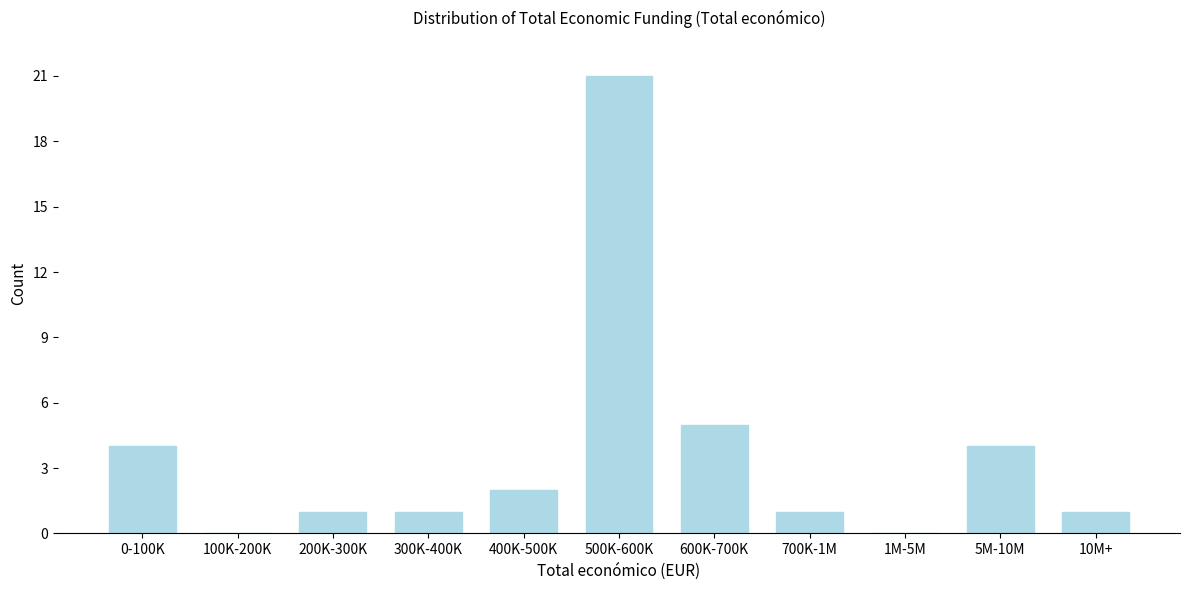

Reading right to left, what are all the values shown in this chart?

10M+=1	5M-10M=4	1M-5M=0	700K-1M=1	600K-700K=5	500K-600K=21	400K-500K=2	300K-400K=1	200K-300K=1	100K-200K=0	0-100K=4